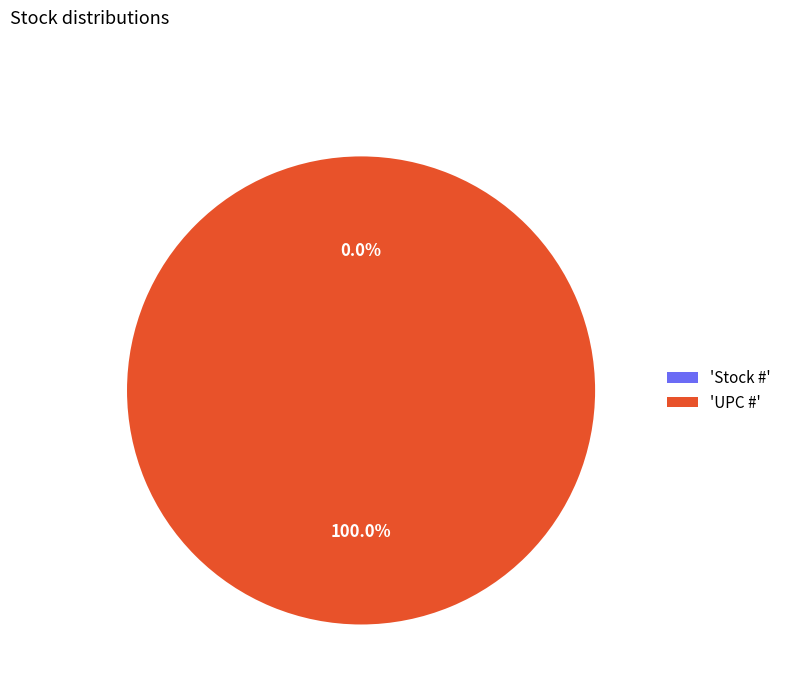

Is there a majority slice in this chart?

Yes